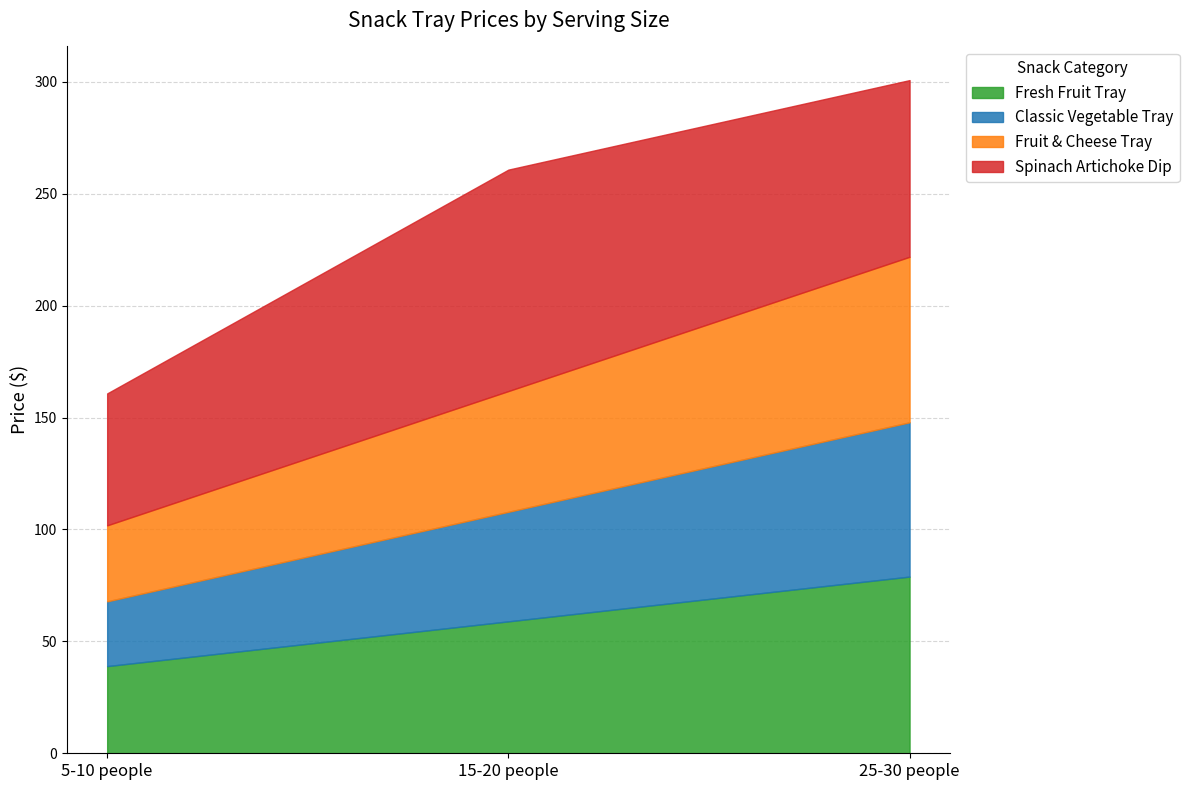

At which category does the chart reach its minimum across all series?

5-10 people